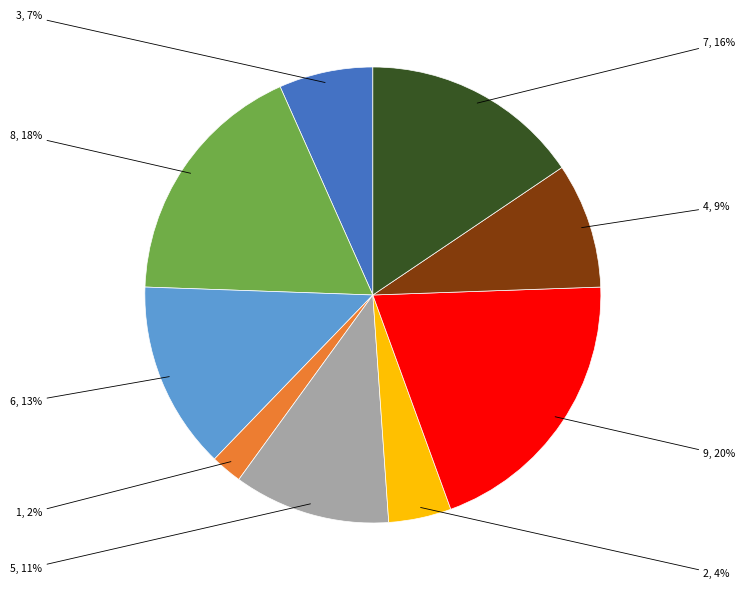

To the nearest percent, what is the difference between the largest and smallest slice percentages?

18%